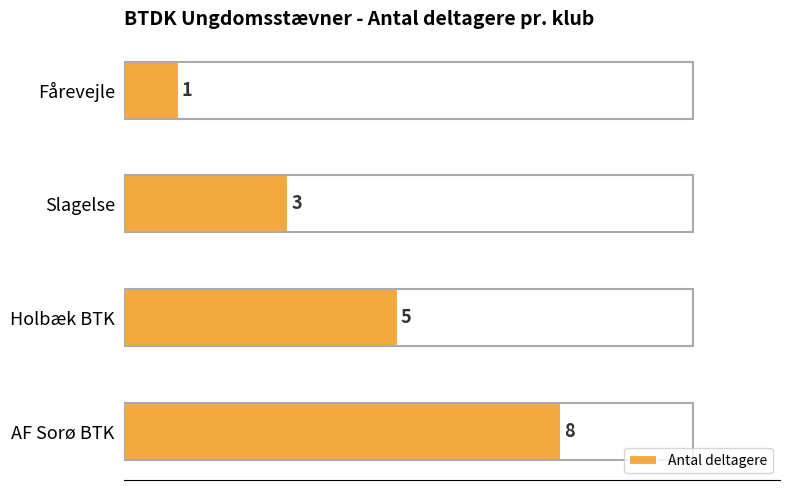

How many distinct data groups are displayed?

1